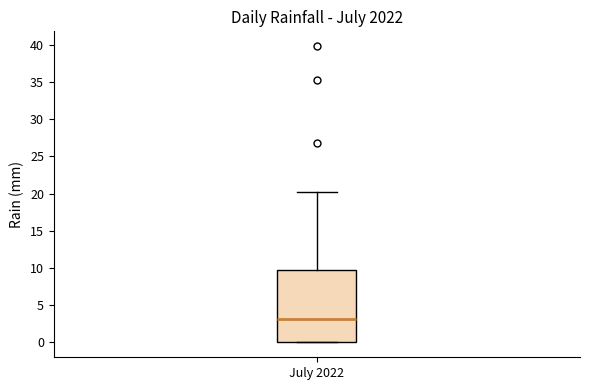

Read this box plot against the y-axis: the position of the median line, the range covered by the box, and the ends of both whiskers. The values are not printed on the chart, so give them approximately, as read against the axis.

median 3, box 0 to 10, whiskers 0 to 20